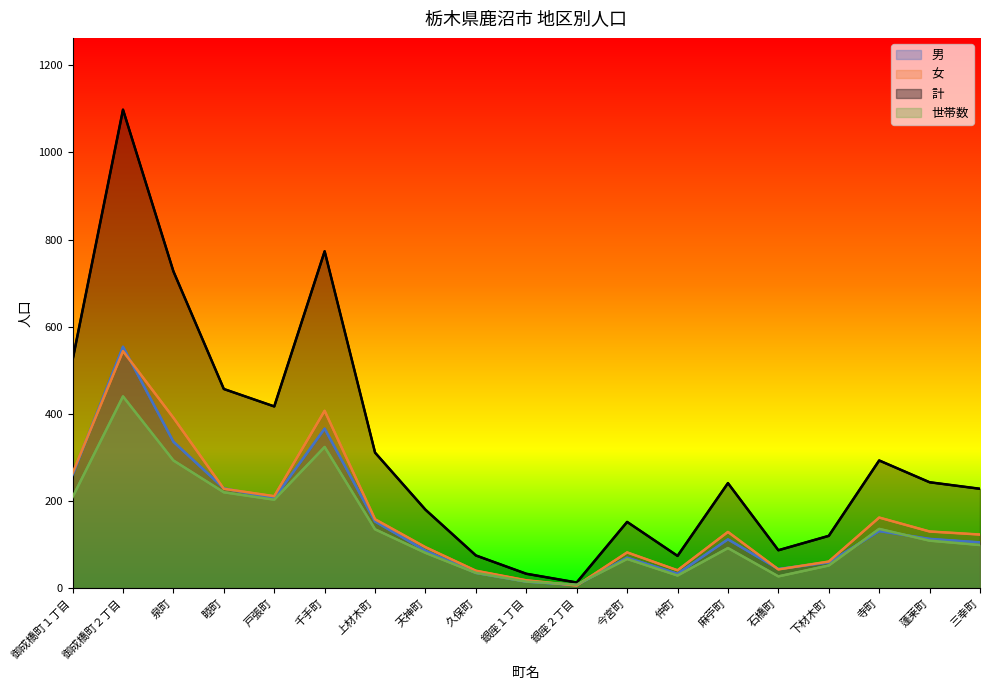

What is the label of the 2nd point from the left?

御成橋町２丁目